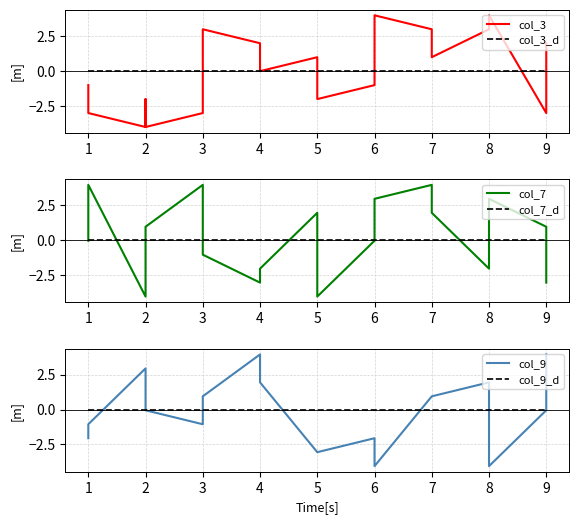

Which series changed the most between 1 and 6?

col_7